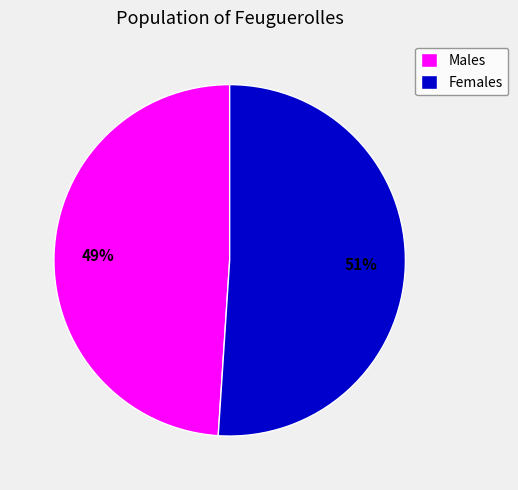

Is it true that Males is 56% of the pie?

False